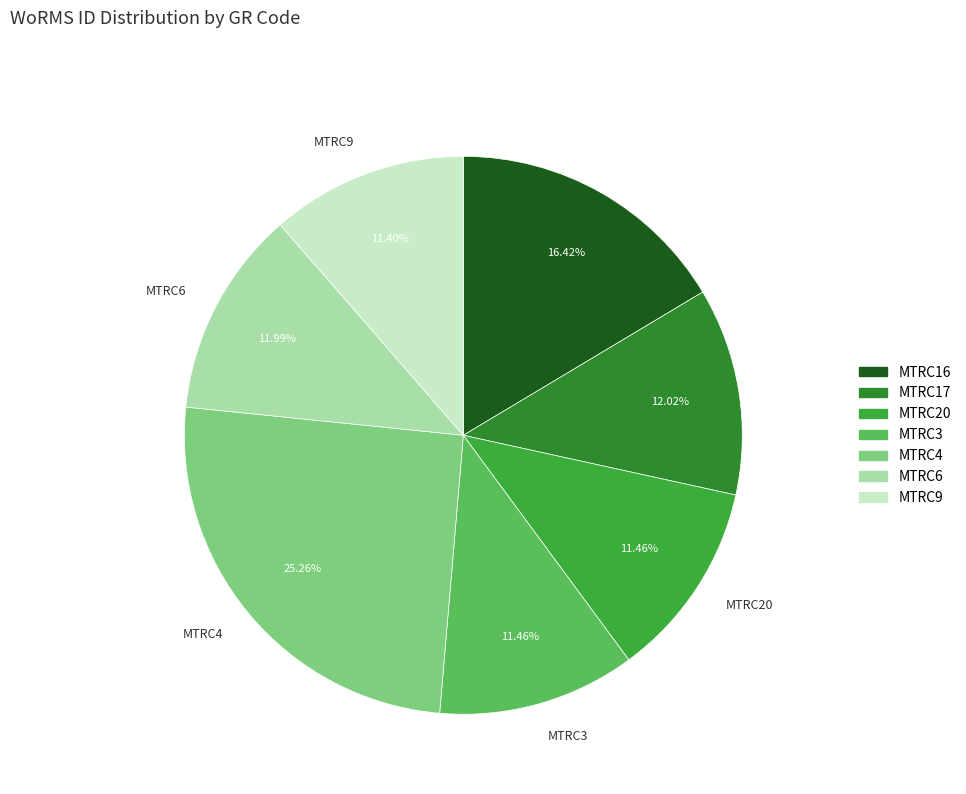

To the nearest percent, what is the combined percentage of MTRC9 and MTRC16?

28%